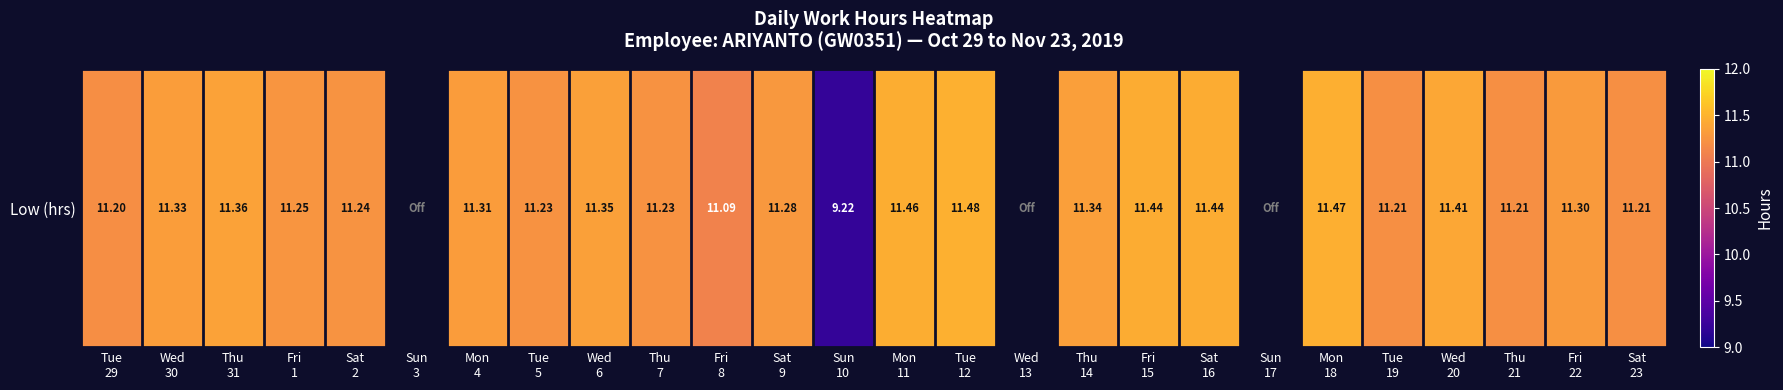

How many distinct data groups are displayed?

1